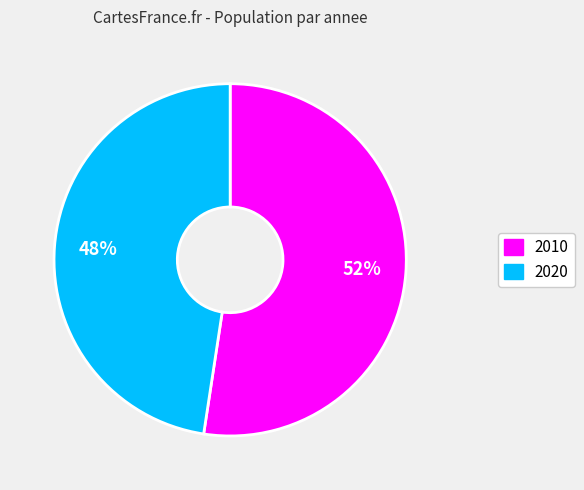

To the nearest percent, what is the average slice percentage?

50%